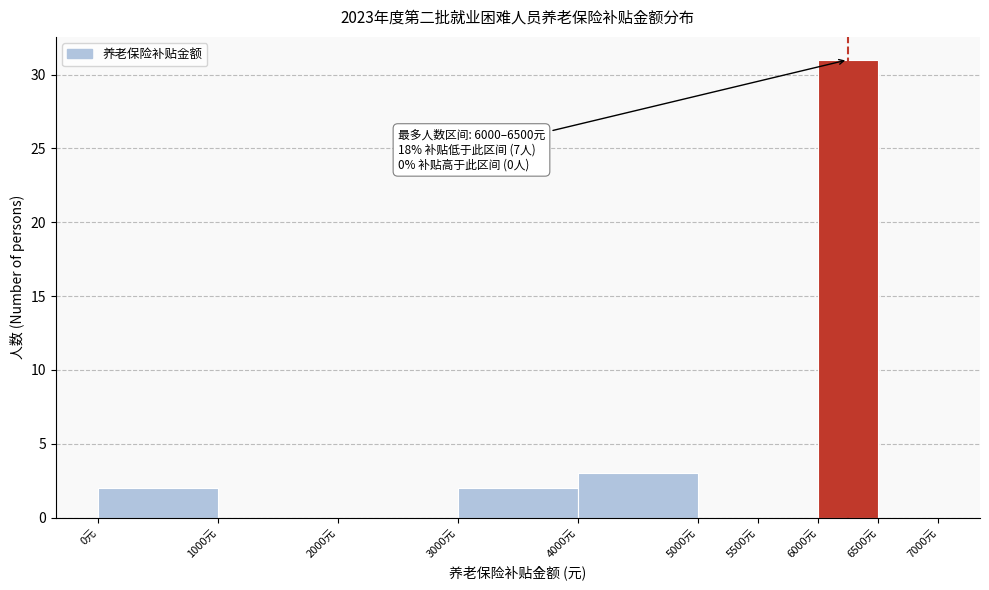

Which range on the x-axis has the tallest bar?

6000 to 6500